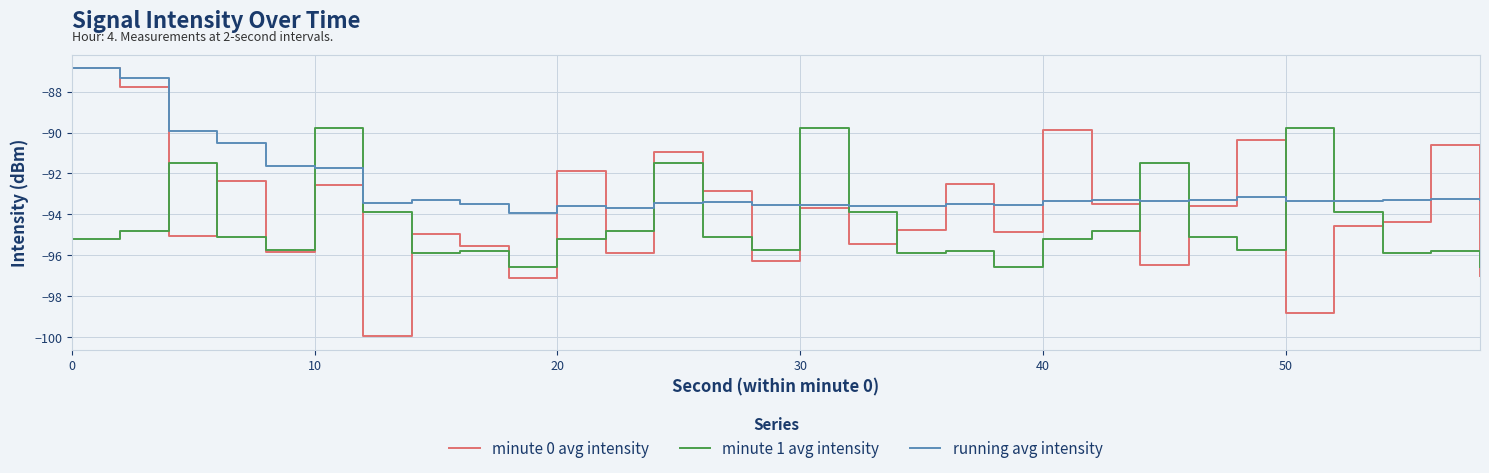

Which series has the widest spread of values?

minute 0 avg intensity